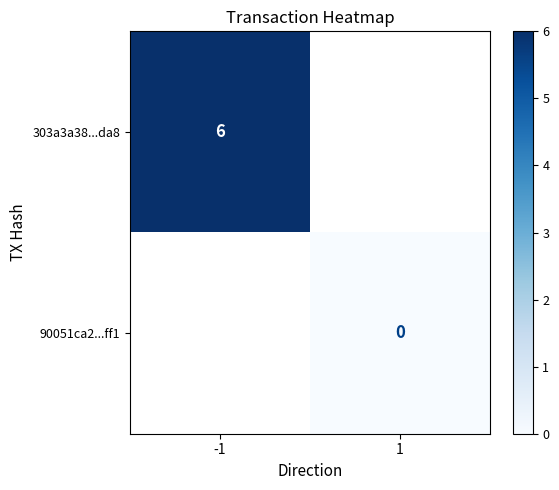

Which category has the lowest value across all series?

1